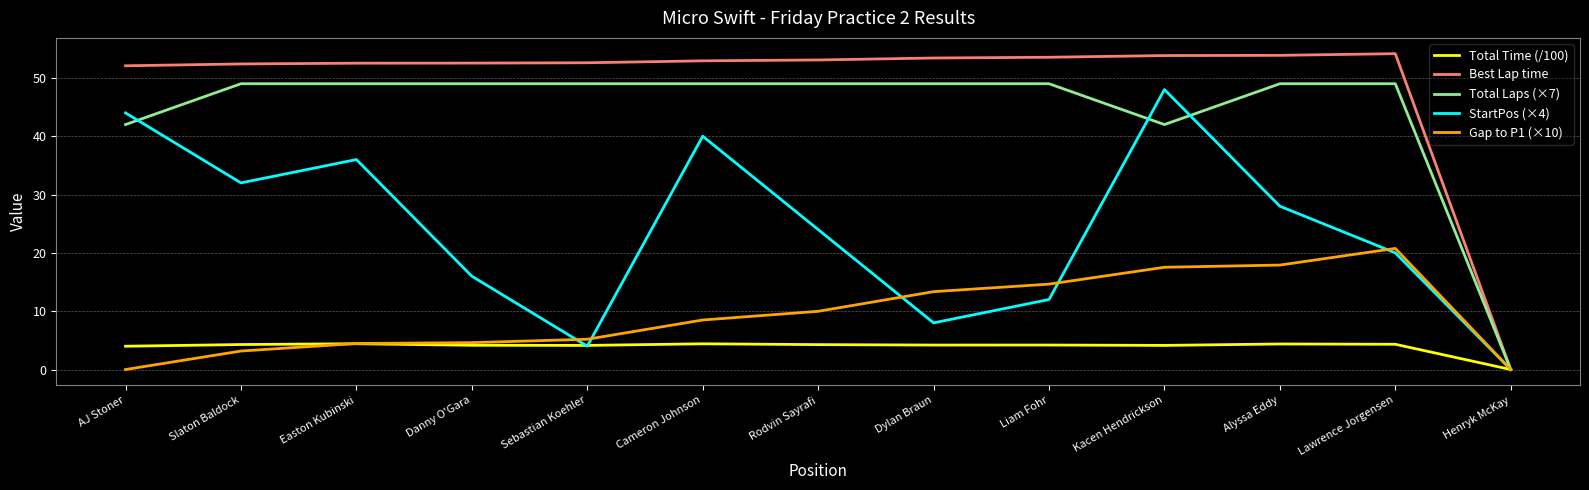

How many lines are shown in the chart?

5